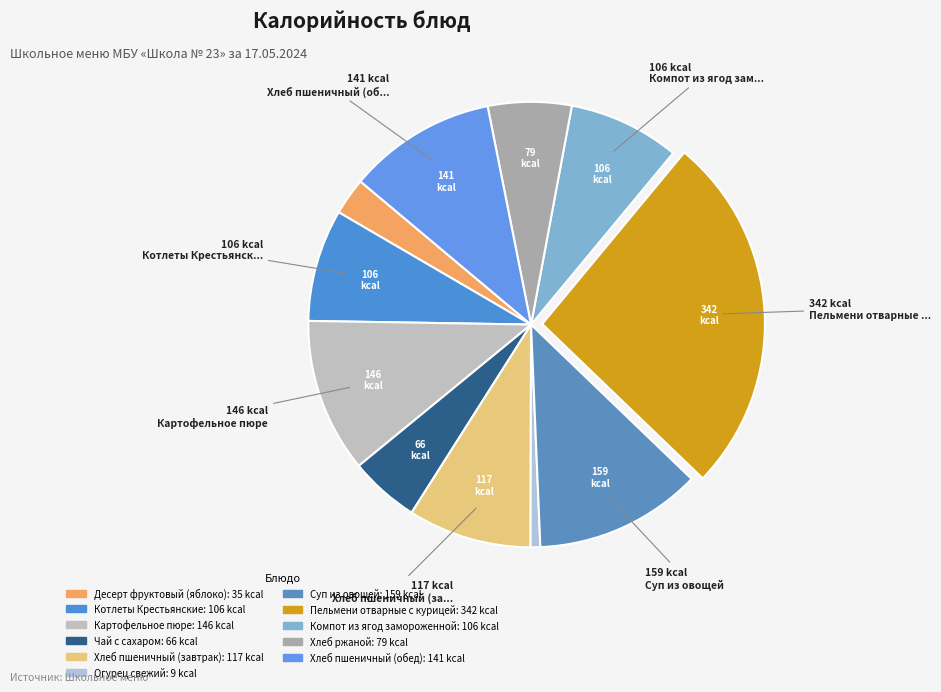

Combined, do Пельмени отварные с курицей and Хлеб пшеничный (завтрак) account for over 50%?

No